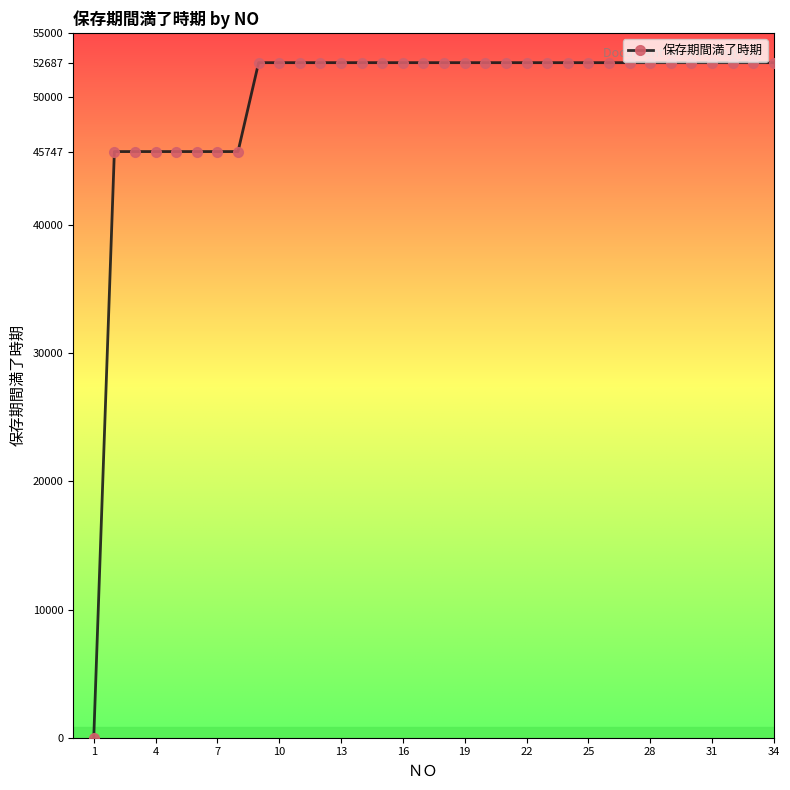

How many series are shown in this chart?

1